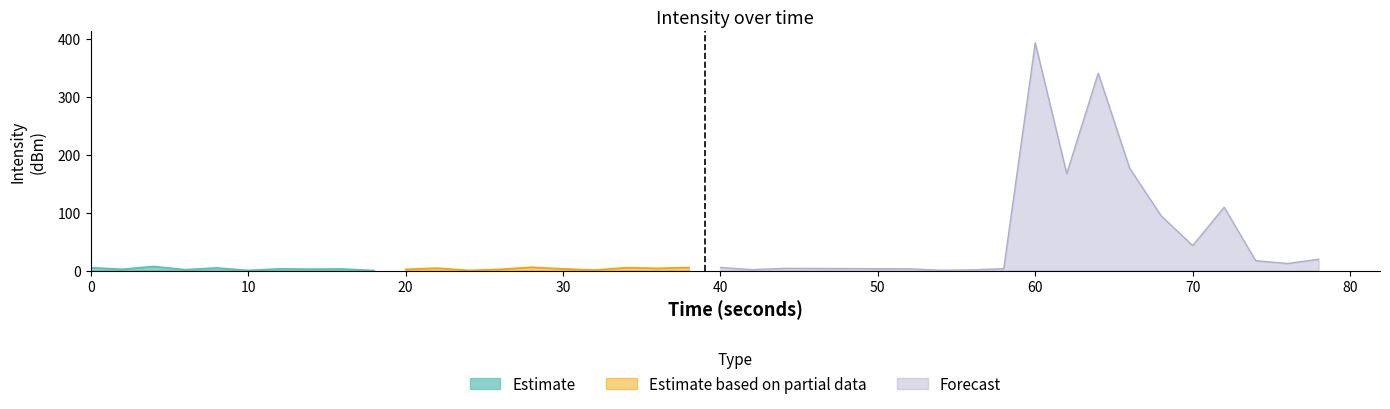

Is the value of Estimate at 40 greater than the value of Estimate based on partial data at 0?

Yes